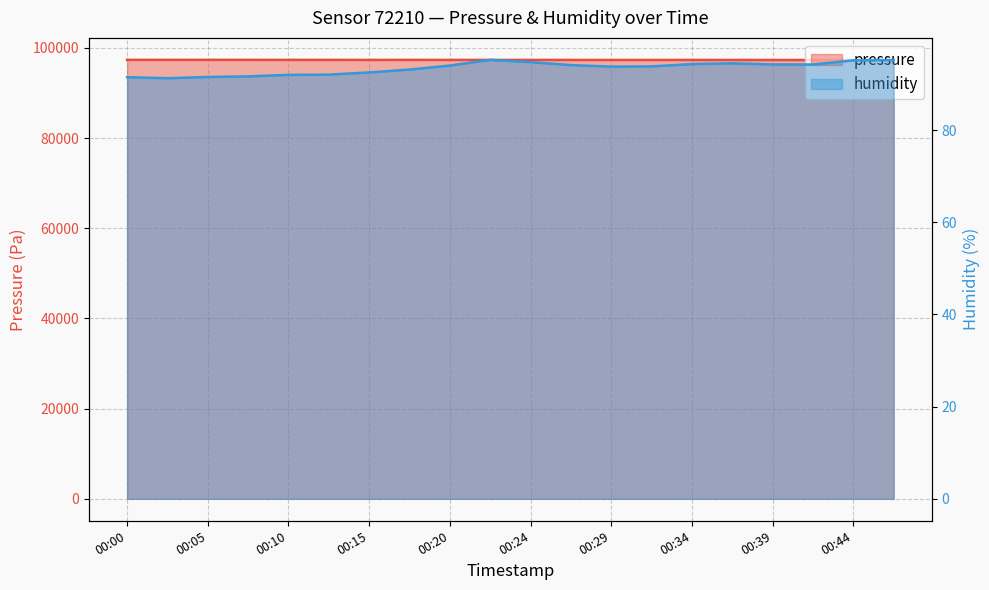

True or false: humidity and pressure cross at least once.

False